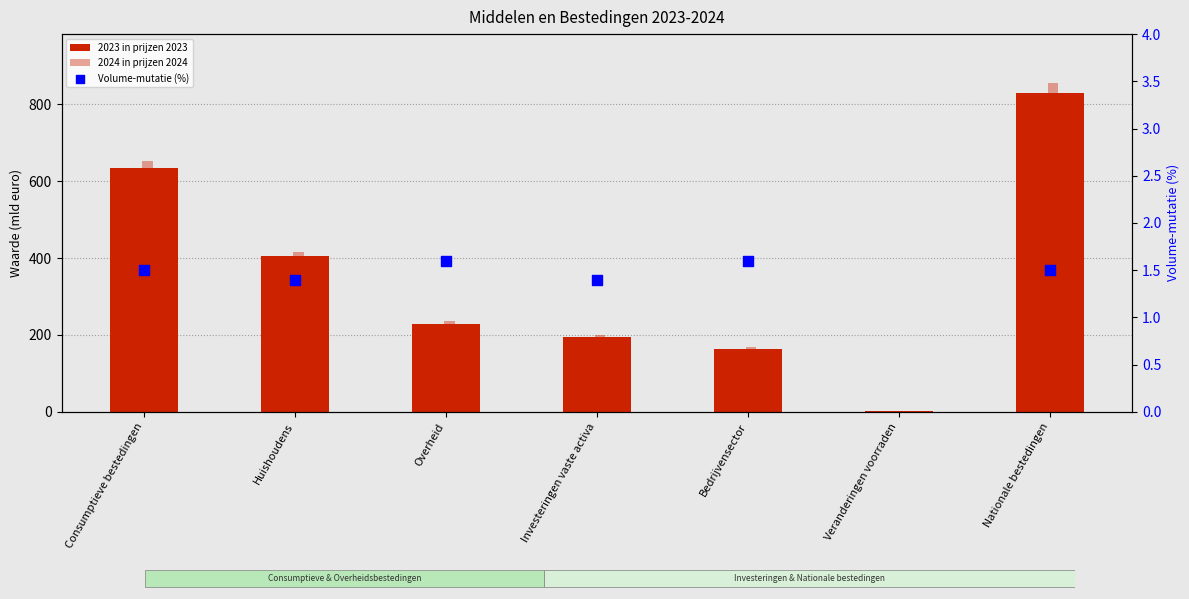

At which category is the sum across all series the highest?

Nationale bestedingen